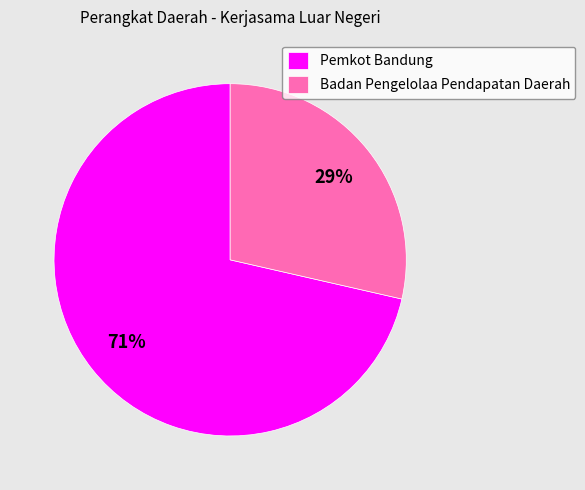

What is the ratio of the value at Badan Pengelolaa Pendapatan Daerah to the value at Pemkot Bandung?

0.4